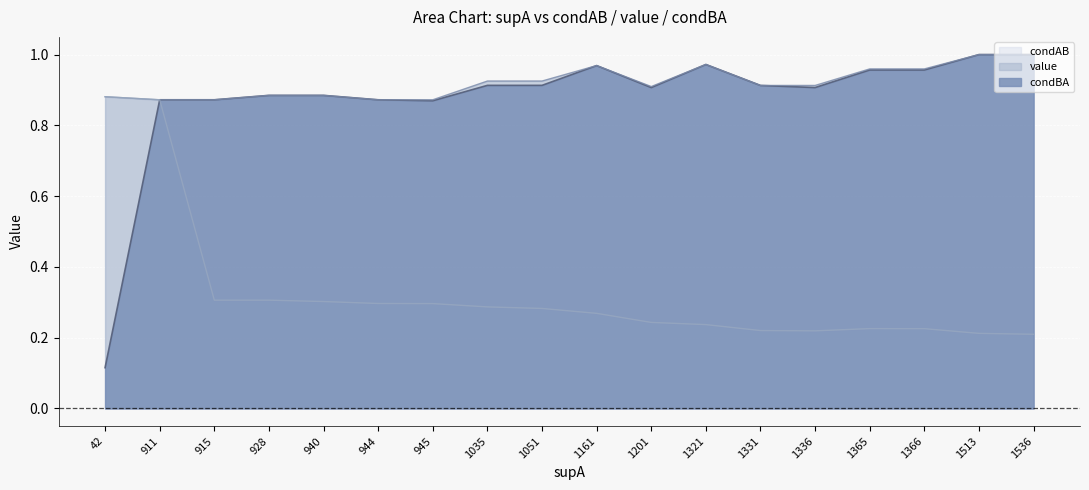

True or false: value and condAB cross at least once.

False